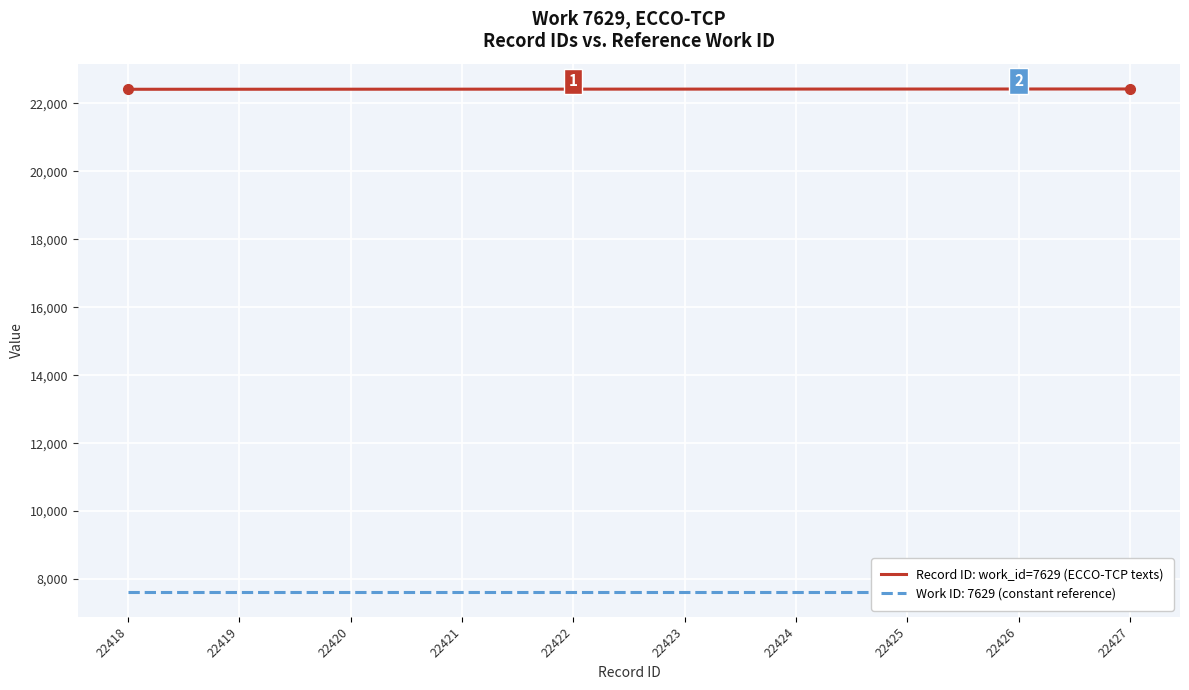

List the labels in order of value, smallest first.

22418, 22419, 22420, 22421, 22422, 22423, 22424, 22425, 22426, 22427